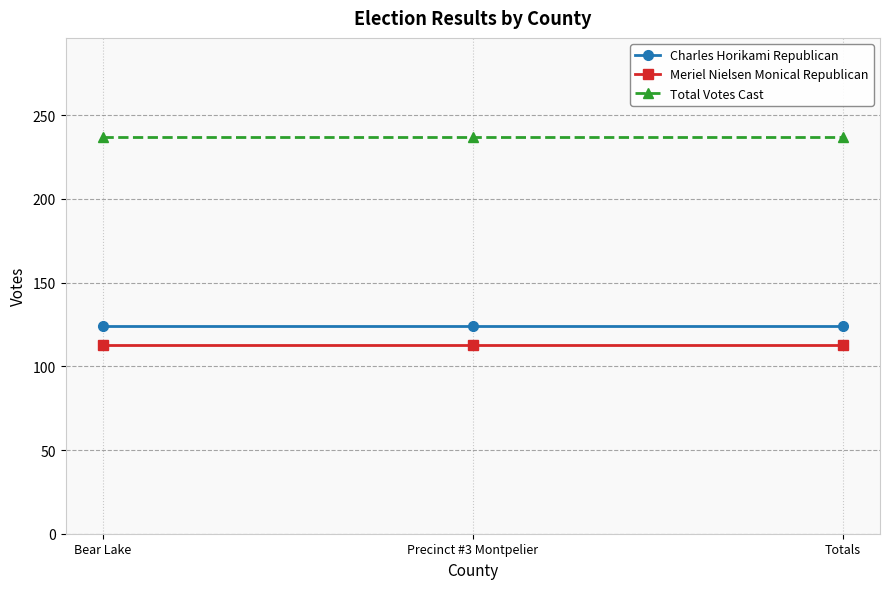

What is the average value of the Meriel Nielsen Monical Republican series?

113